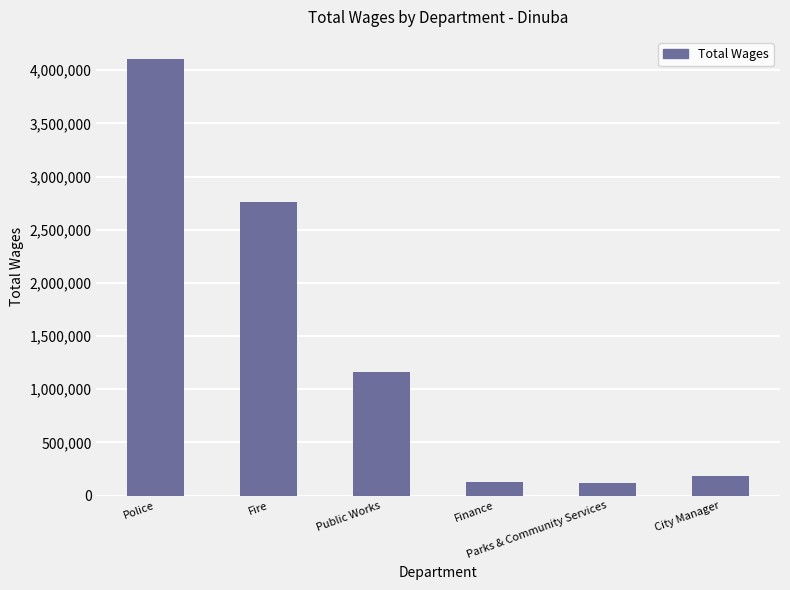

What is the ratio of the value at Finance to the value at Public Works?

0.1